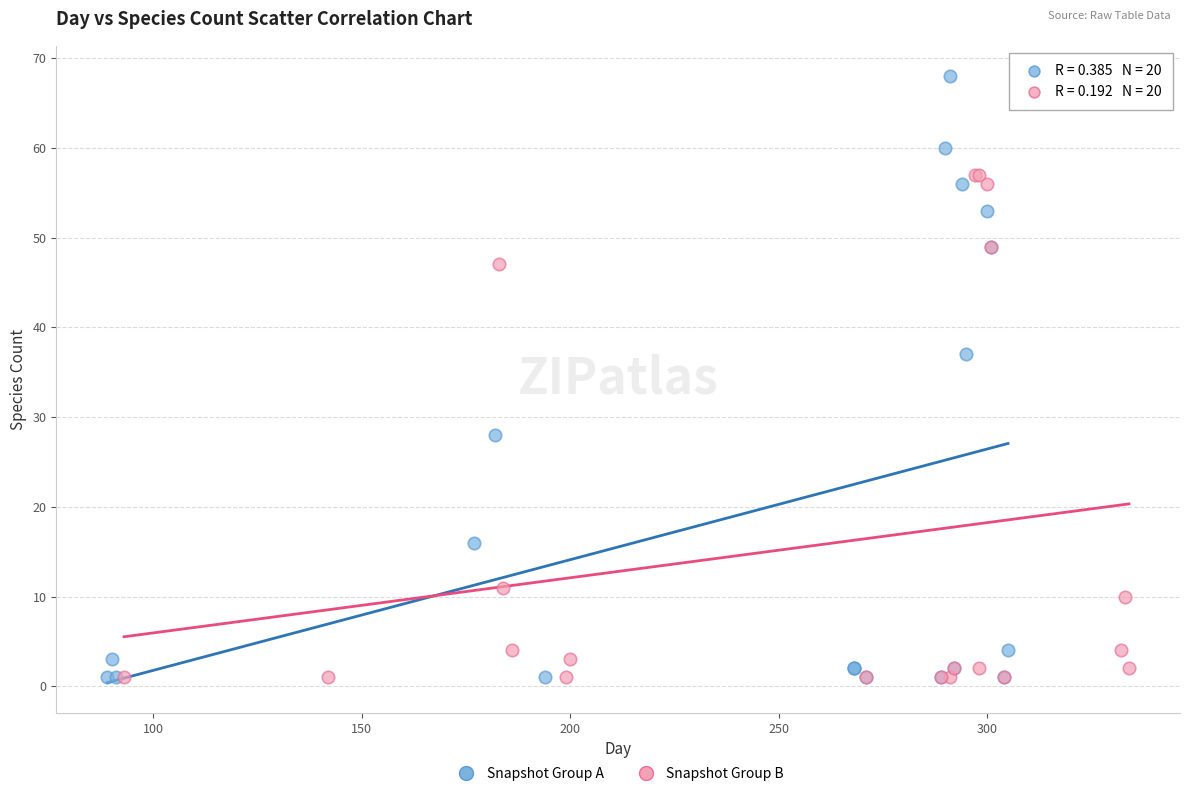

Which series has the widest spread of Y values?

Snapshot Group A